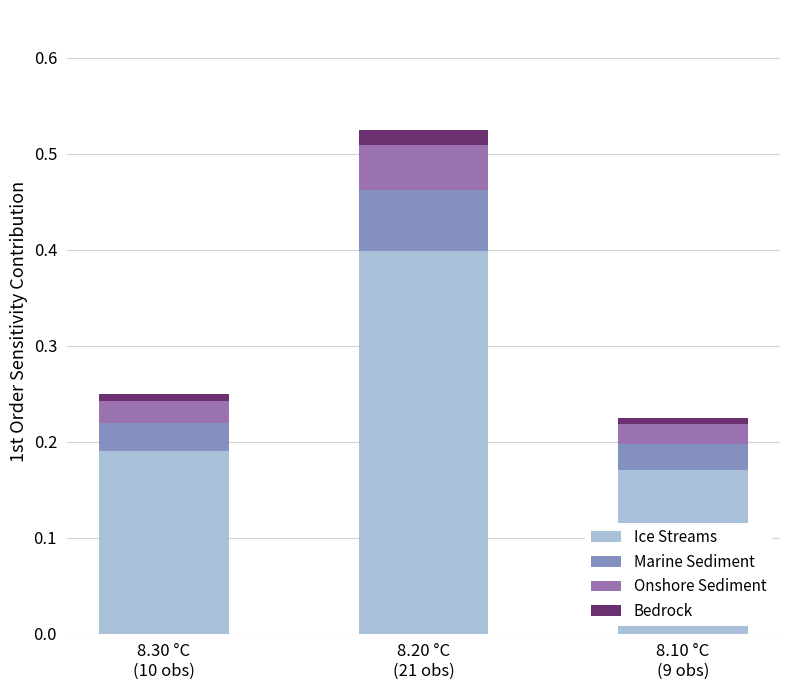

What is the maximum value for Ice Streams?

0.4